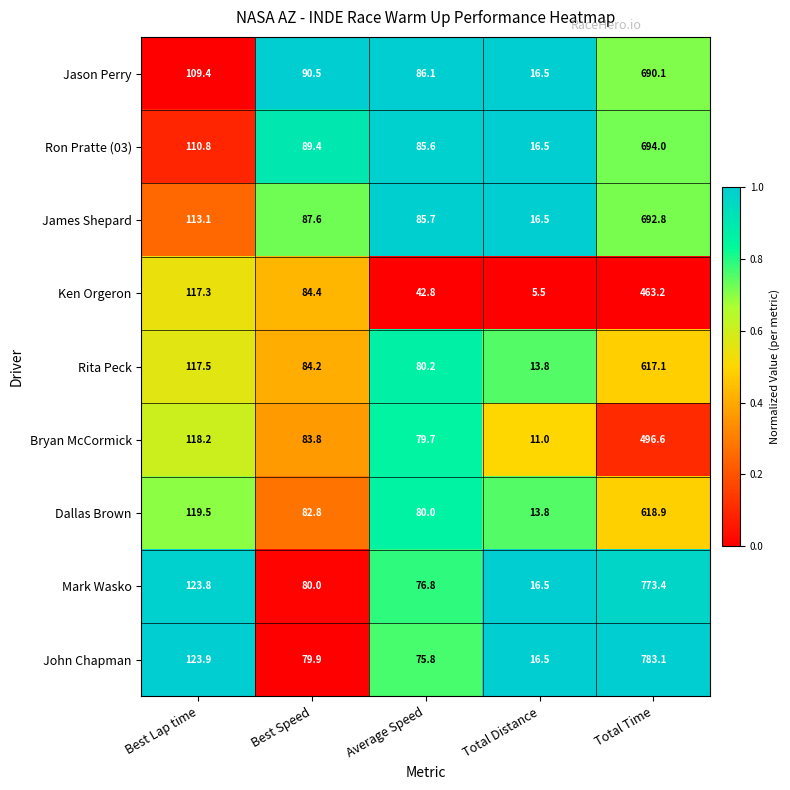

How many distinct data groups are displayed?

9